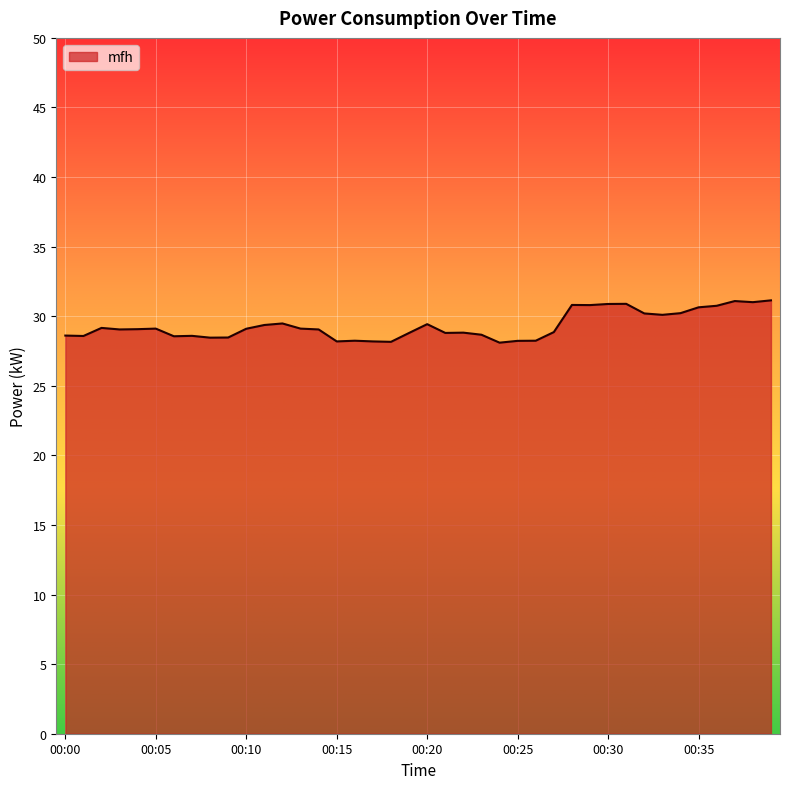

What is the smallest value displayed?

28.1